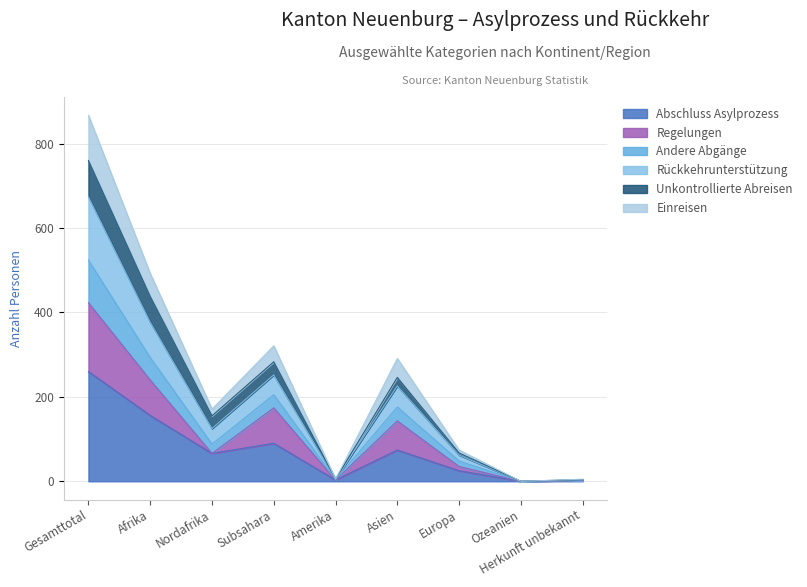

What are all the series names shown in the legend?

Abschluss Asylprozess, Regelungen, Andere Abgänge, Rückkehrunterstützung, Unkontrollierte Abreisen, Einreisen